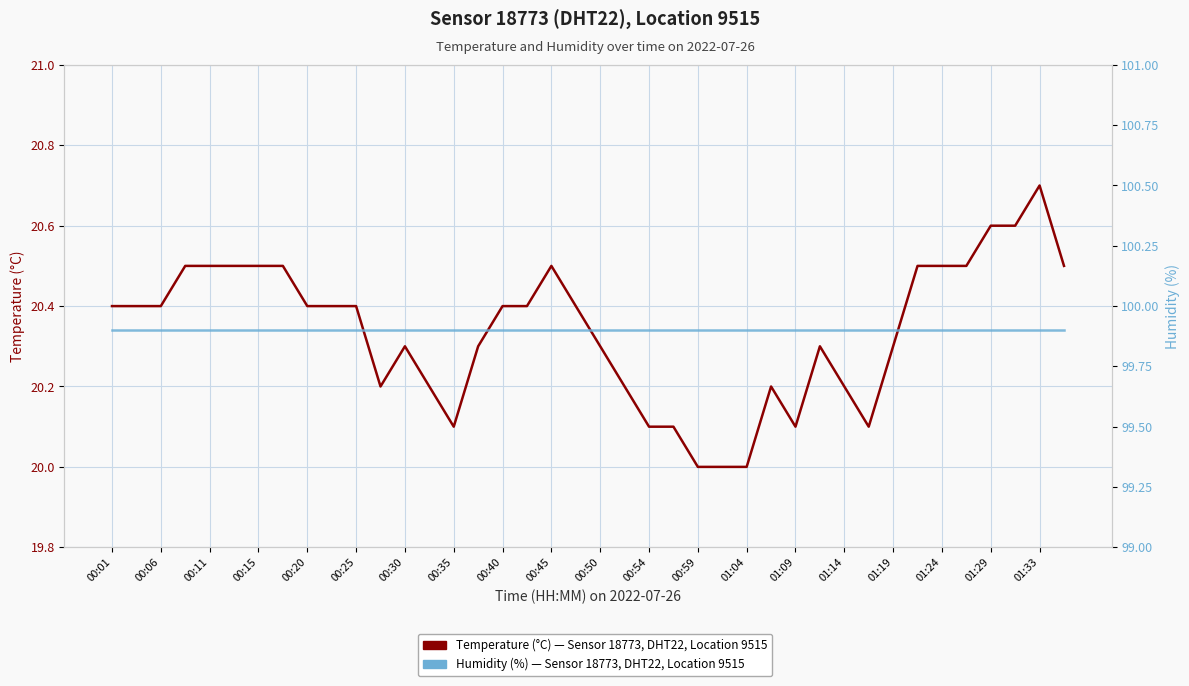

List the labels in order of Humidity (%) value, smallest first.

00:01, 00:06, 00:11, 00:15, 00:20, 00:25, 00:30, 00:35, 00:40, 00:45, 00:50, 00:54, 00:59, 01:04, 01:09, 01:14, 01:19, 01:24, 01:29, 01:33, 20, 21, 22, 23, 24, 25, 26, 27, 28, 29, 30, 31, 32, 33, 34, 35, 36, 37, 38, 39